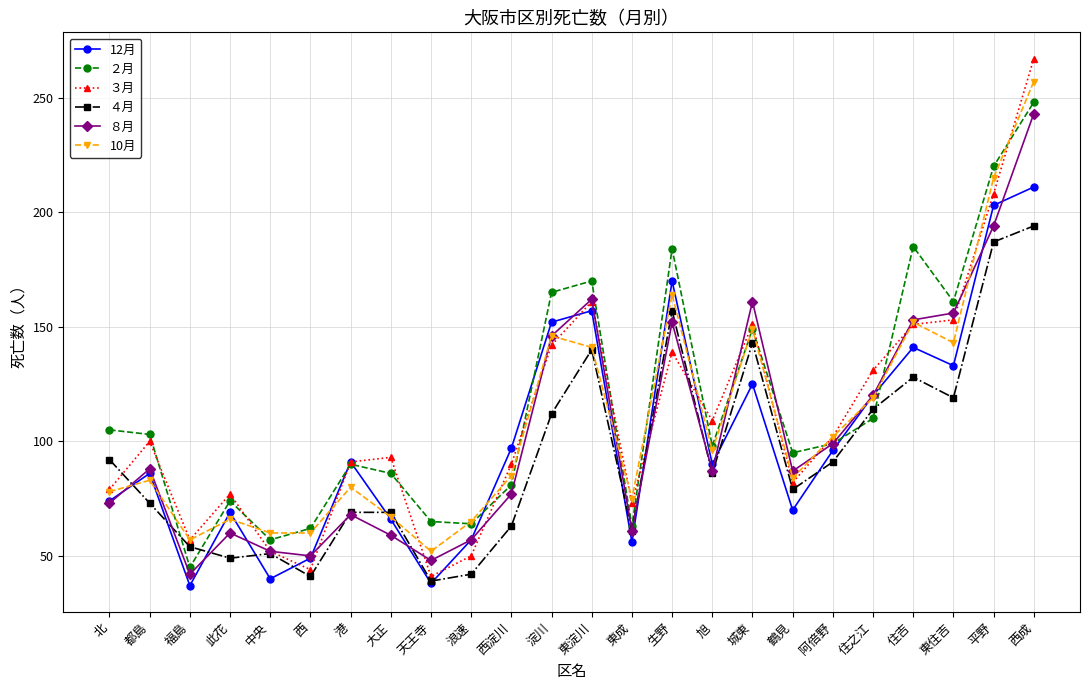

What position from the left is 浪速?

10